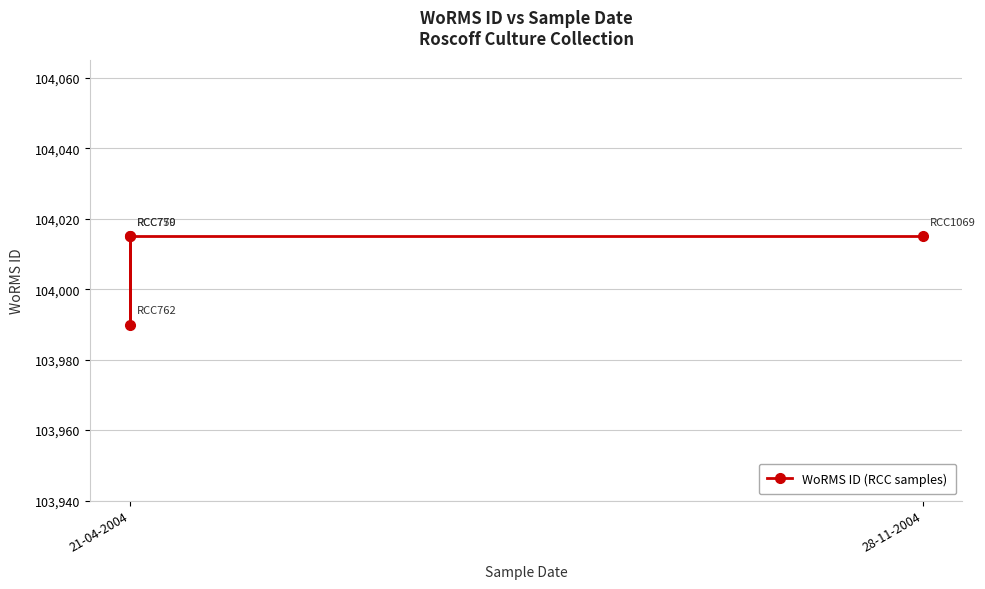

What is the difference between the maximum and minimum values?

25